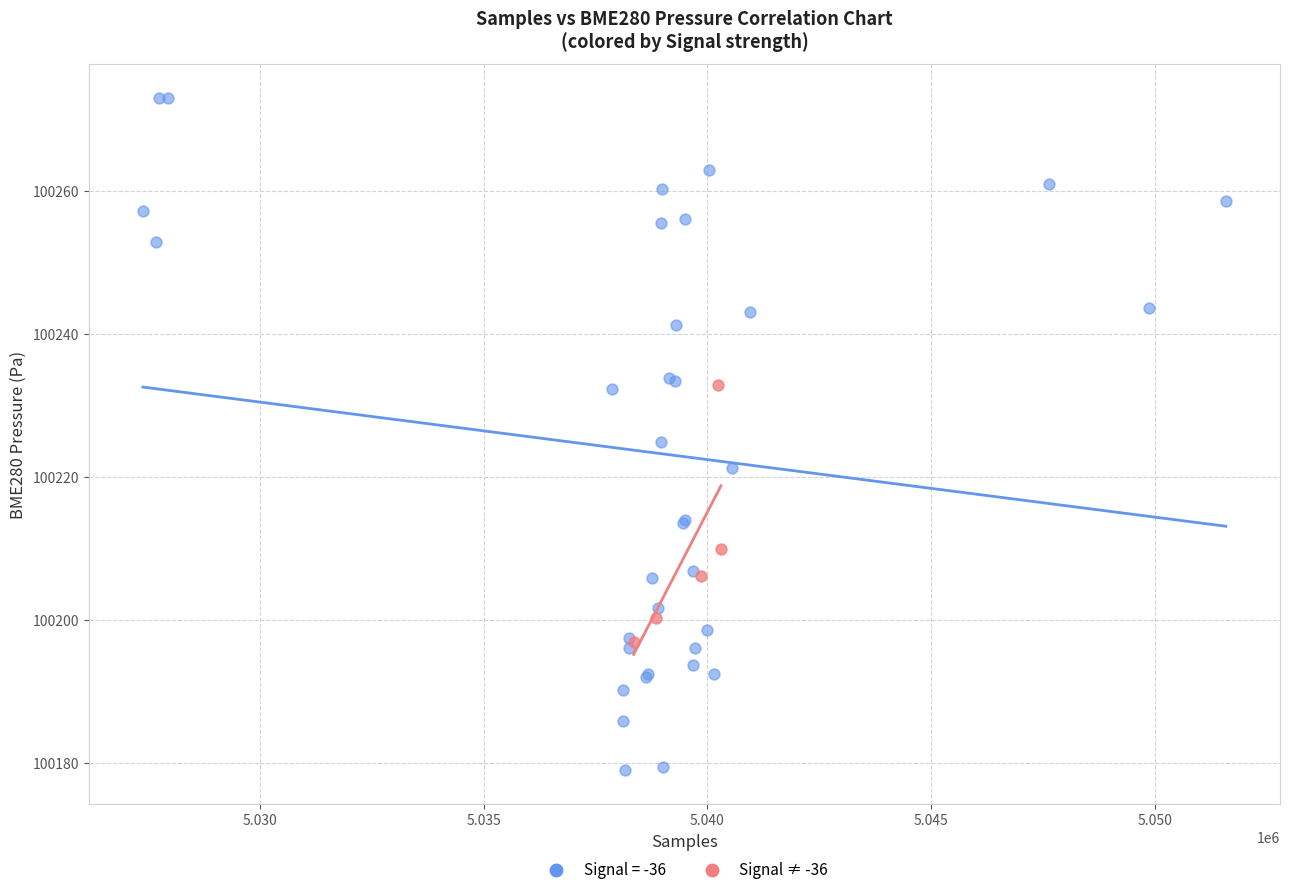

Which series reaches the maximum Y coordinate?

Signal = -36